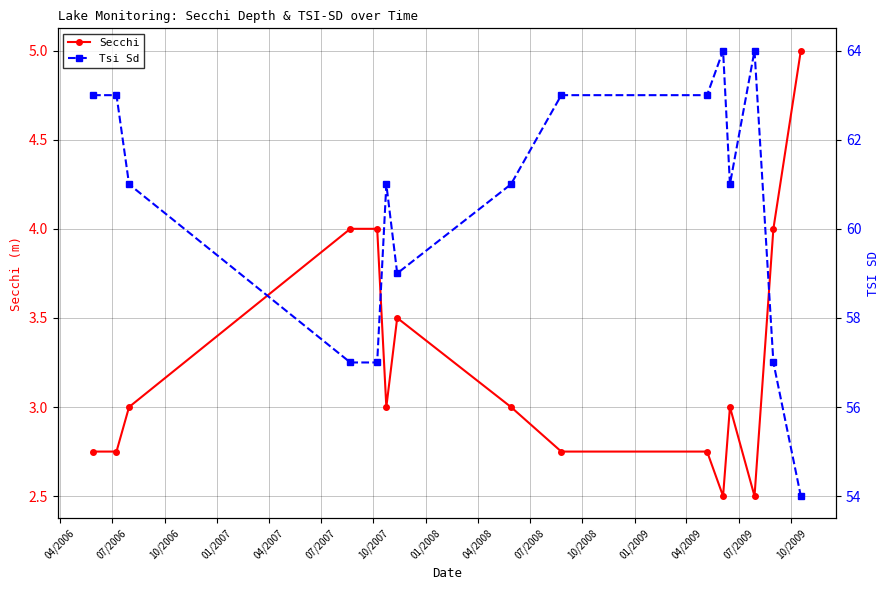

True or false: Secchi has more than 0 points higher than both neighbors.

True